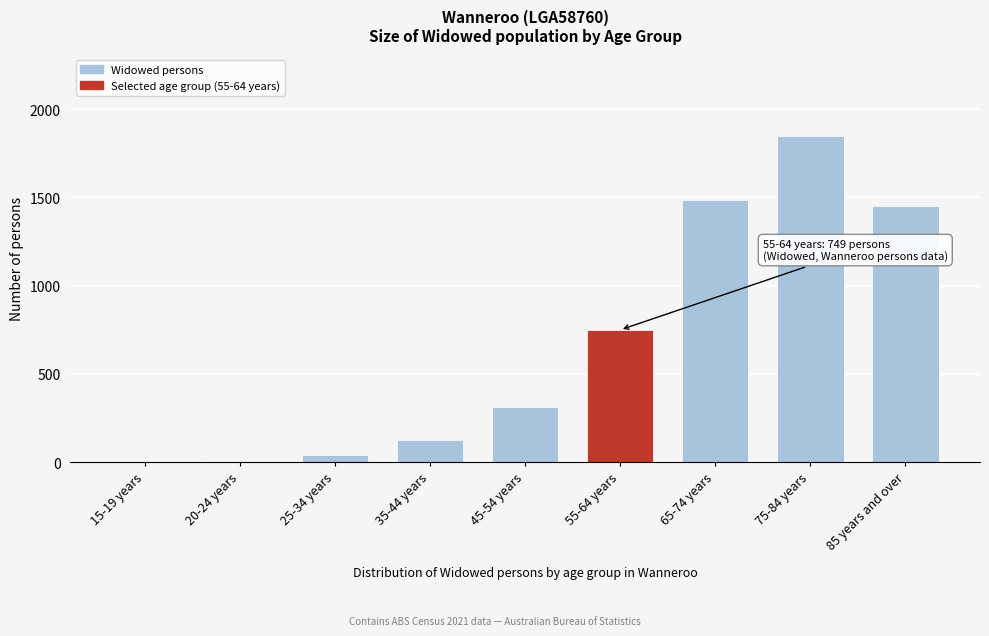

Where is the data nearest to the value 927?

55-64 years